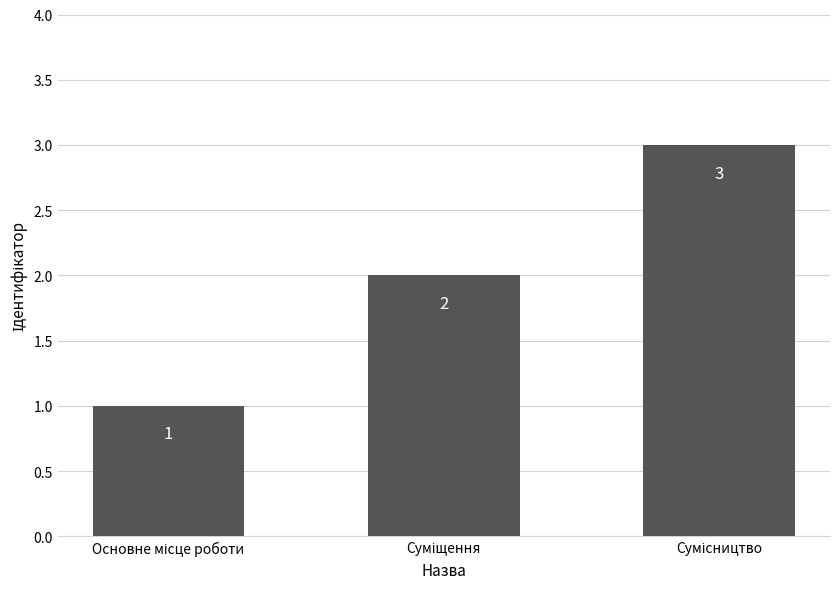

What is the sum of all values?

6